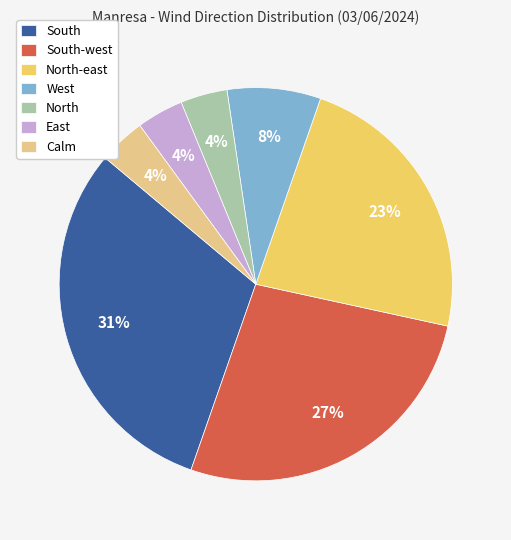

Is there a majority slice in this chart?

No